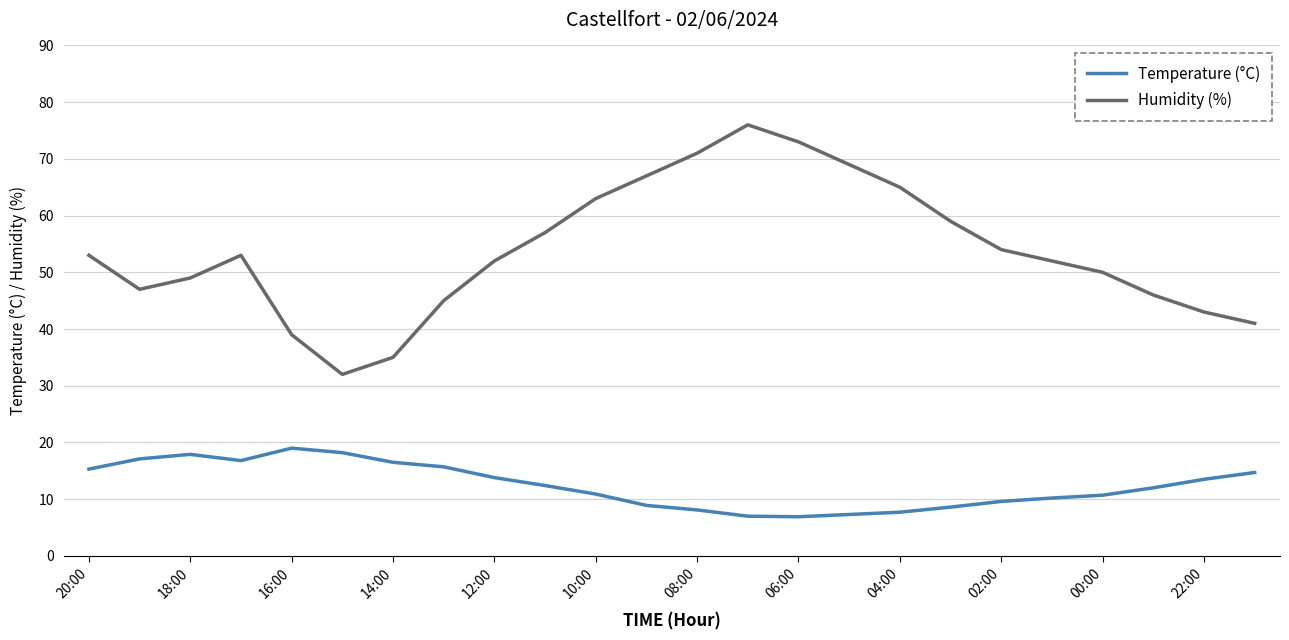

Which series has the largest total across all categories?

Humidity (%)